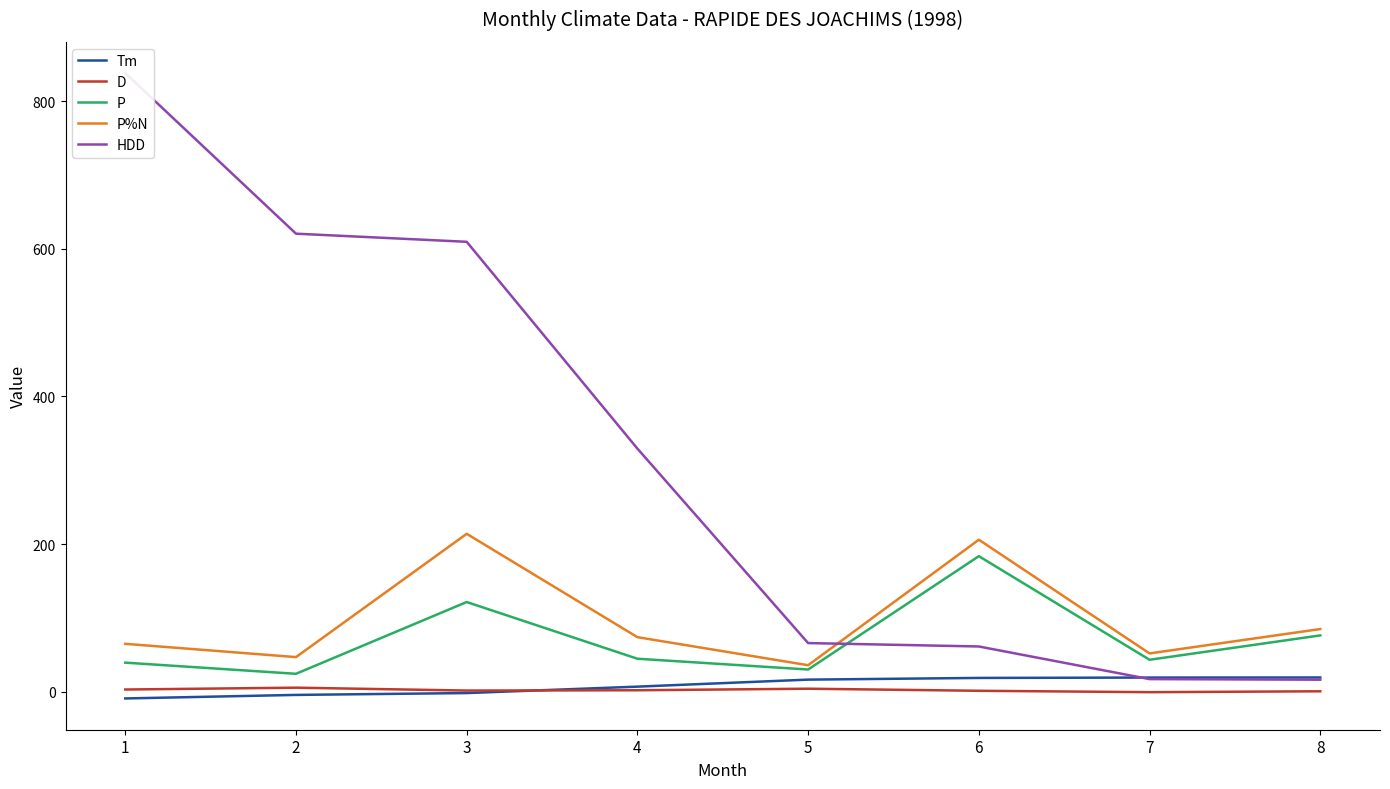

How many interior local valleys does the P series have?

3